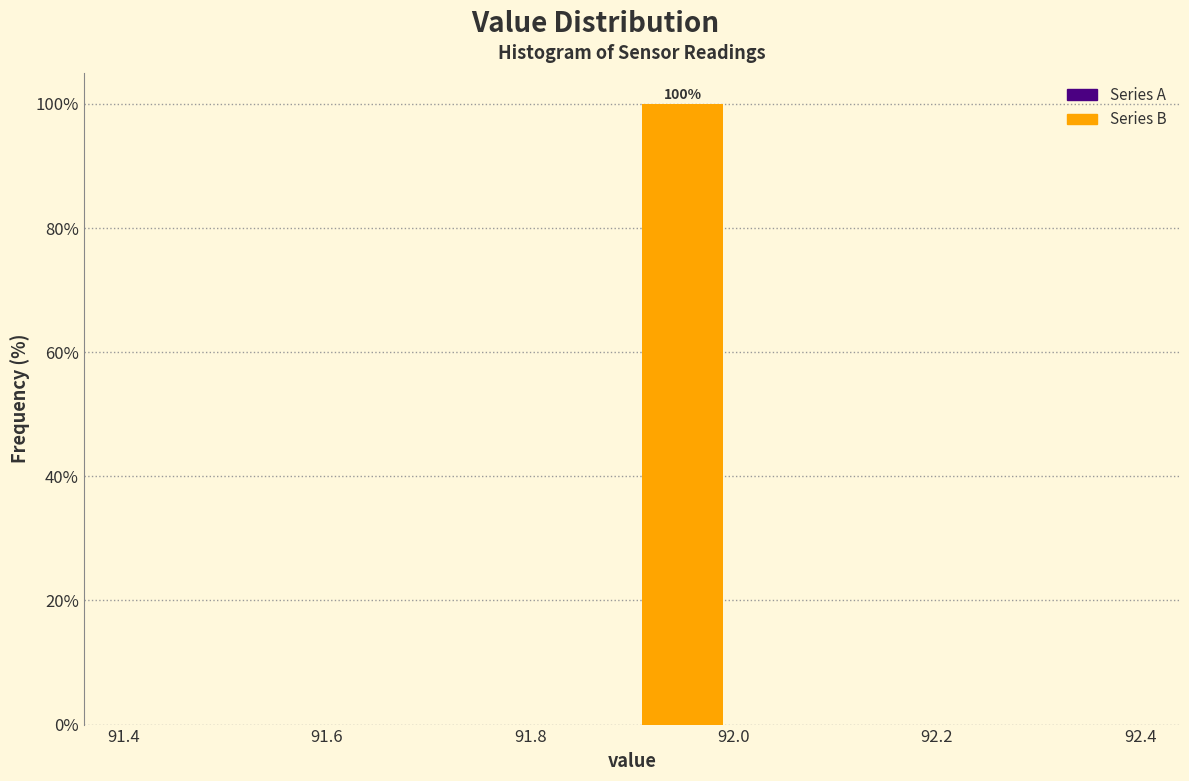

Over which range of the x-axis is the bar tallest?

91.9 to 92.0